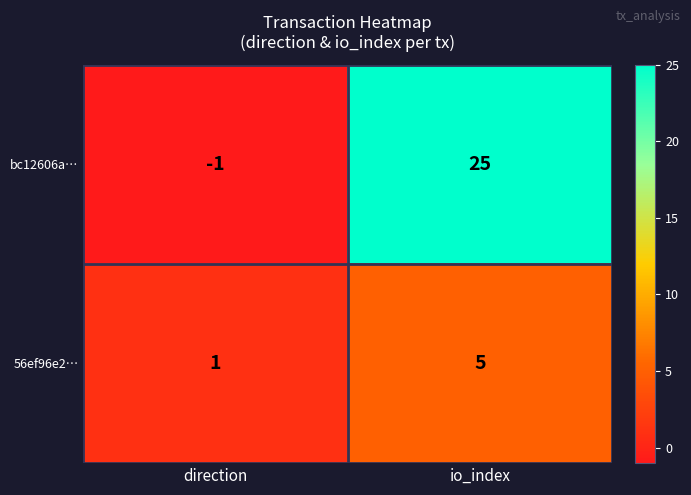

What is the smallest value displayed?

-1